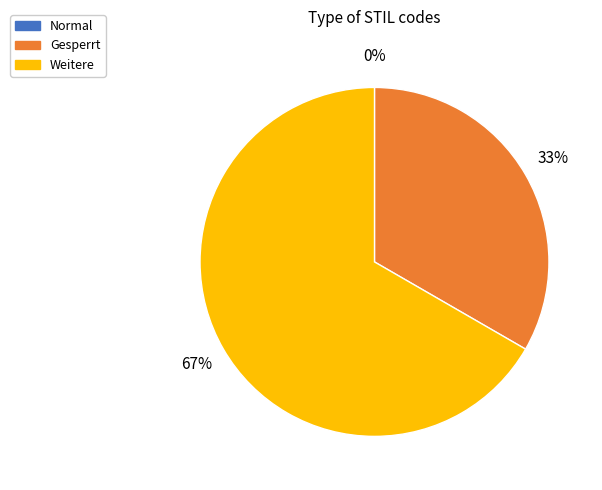

What percentage is NOT represented by 2?

33.3%